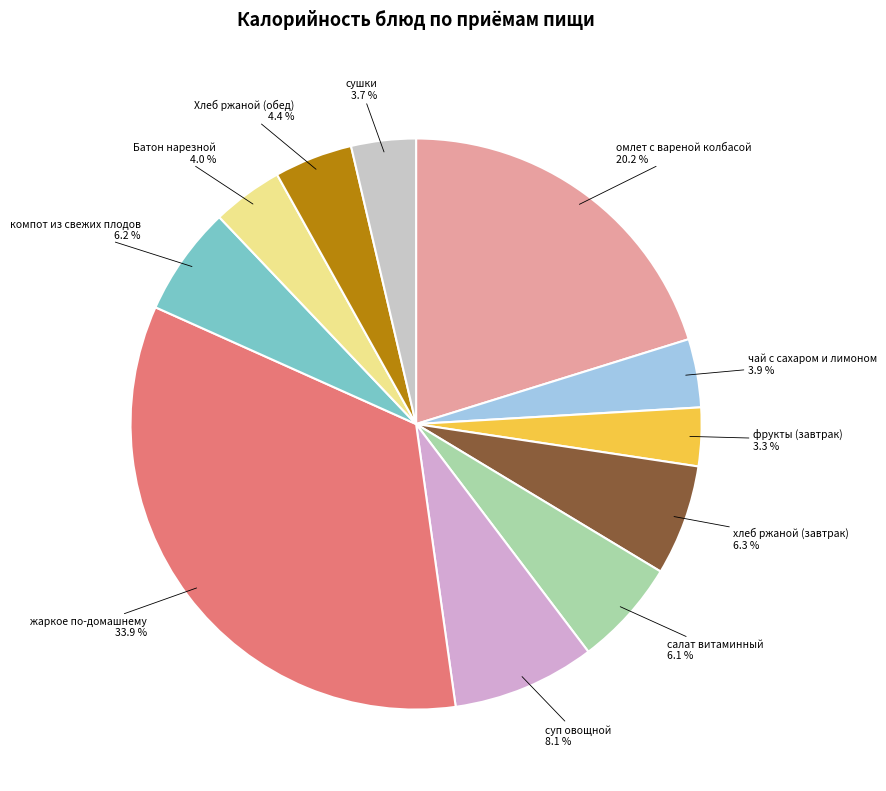

Which category has the biggest portion of the pie?

жаркое по-домашнему